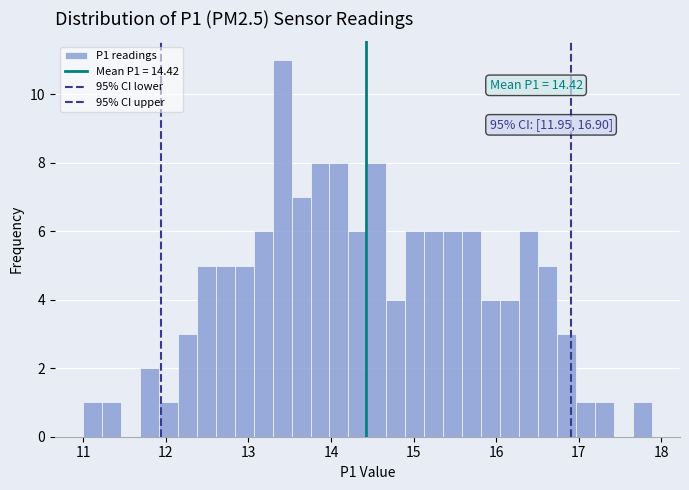

Read against the x-axis, roughly where is the centre of the tallest bar?

13.4